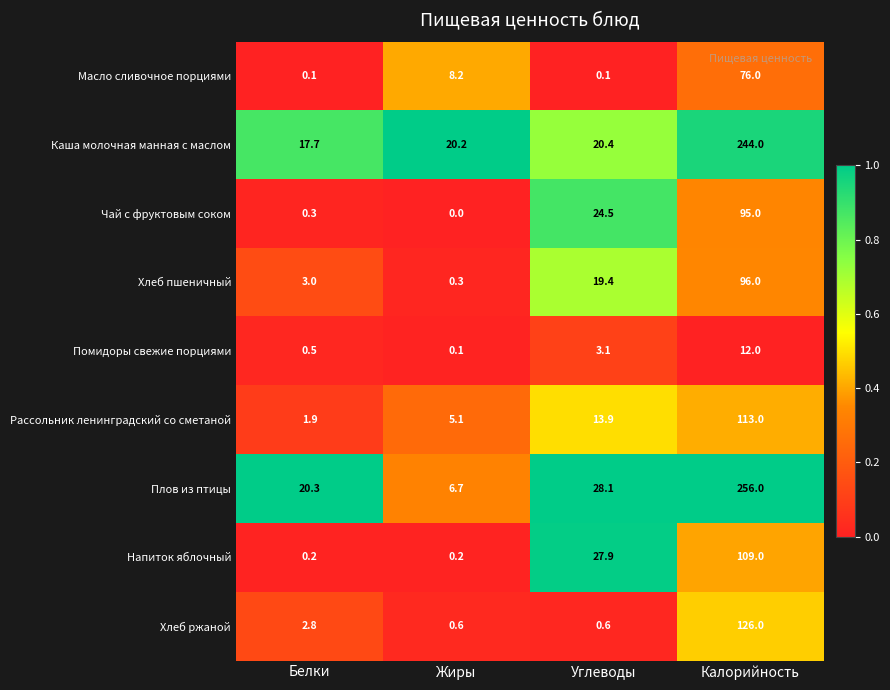

What is the total value across all series at Жиры?

41.4